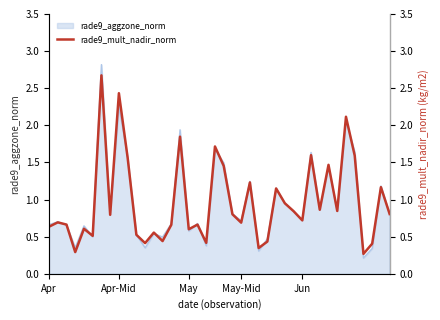

The chart shows a value of 2.8 at 19. True or false?

False